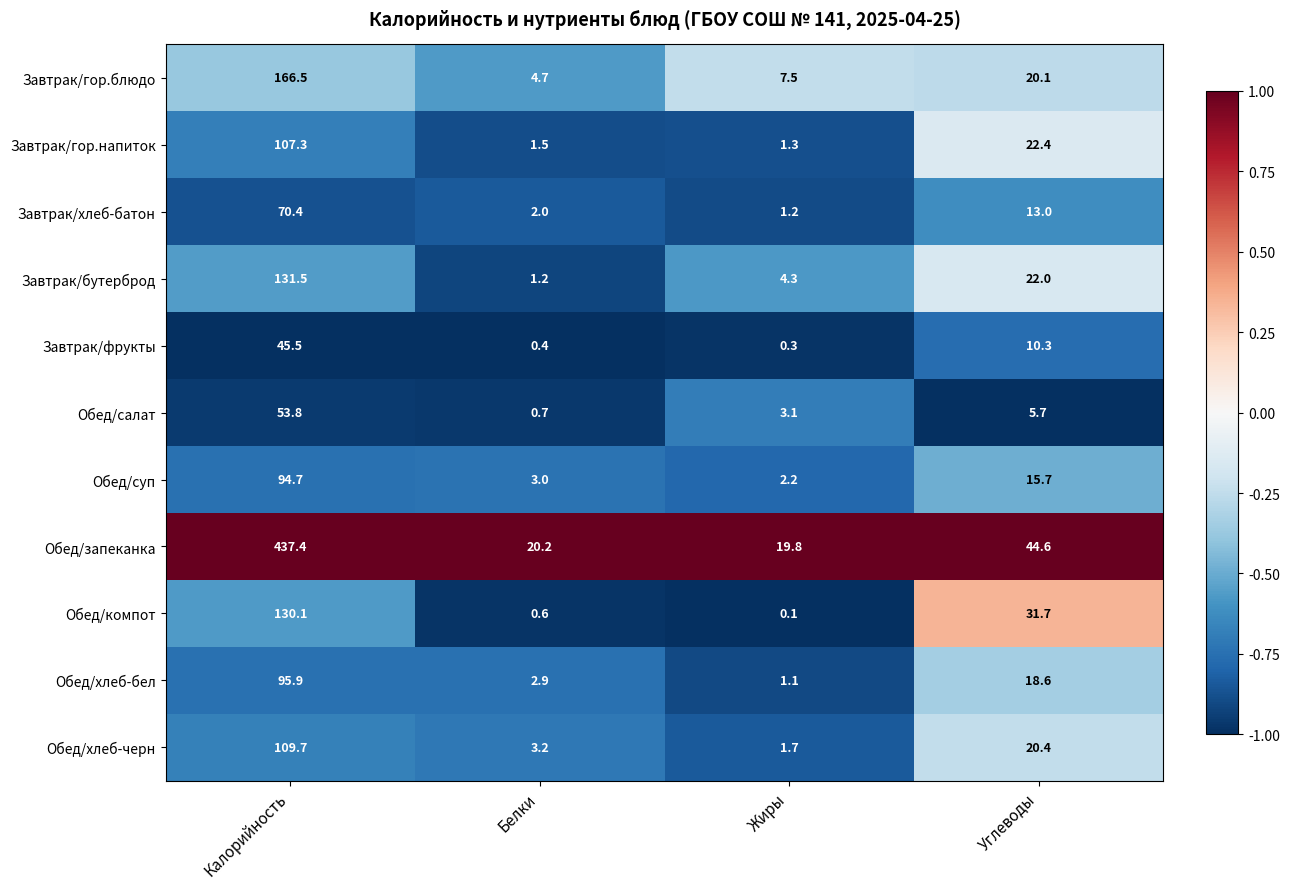

At Калорийность, list the series in order from smallest to largest.

Завтрак/фрукты, Обед/салат, Завтрак/хлеб-батон, Обед/суп, Обед/хлеб-бел, Завтрак/гор.напиток, Обед/хлеб-черн, Обед/компот, Завтрак/бутерброд, Завтрак/гор.блюдо, Обед/запеканка